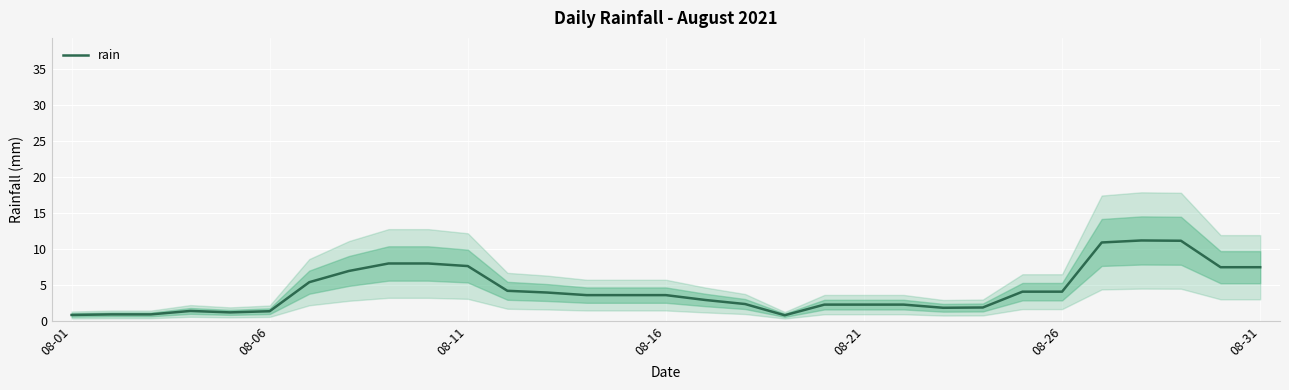

What is the maximum value for rain?

11.2